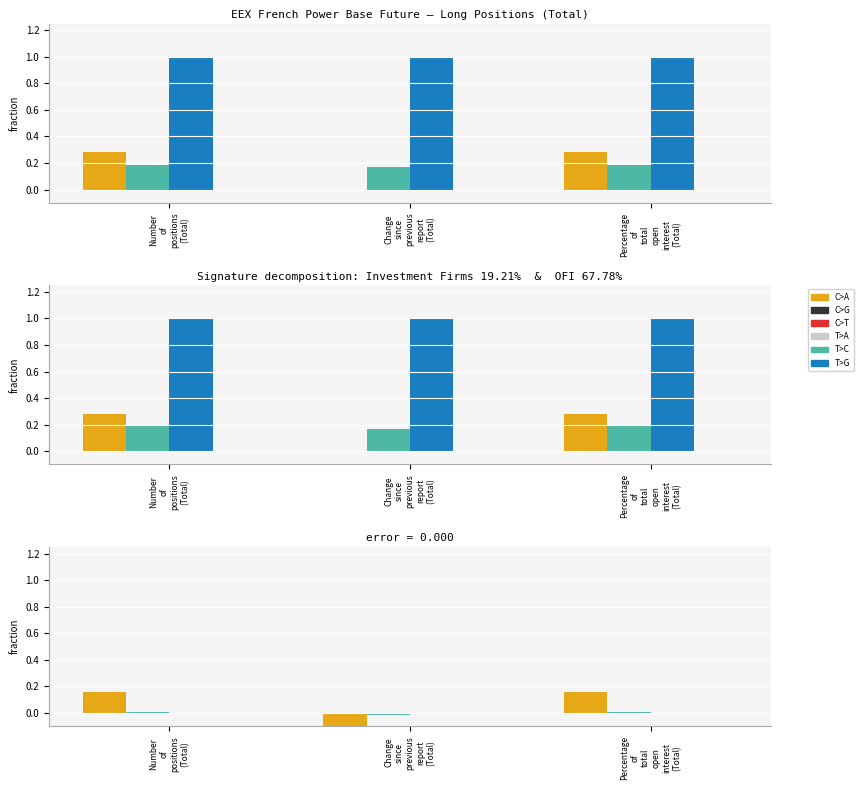

At how many categories does at least one series exceed 0?

2